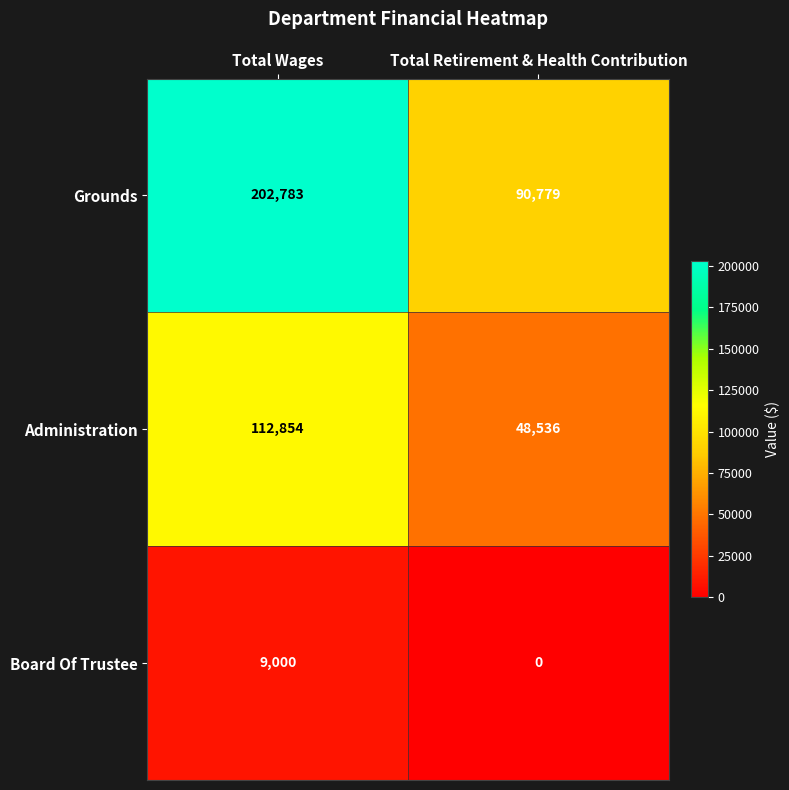

The Grounds series shows 90779 at Total Retirement & Health Contribution. True or false?

True